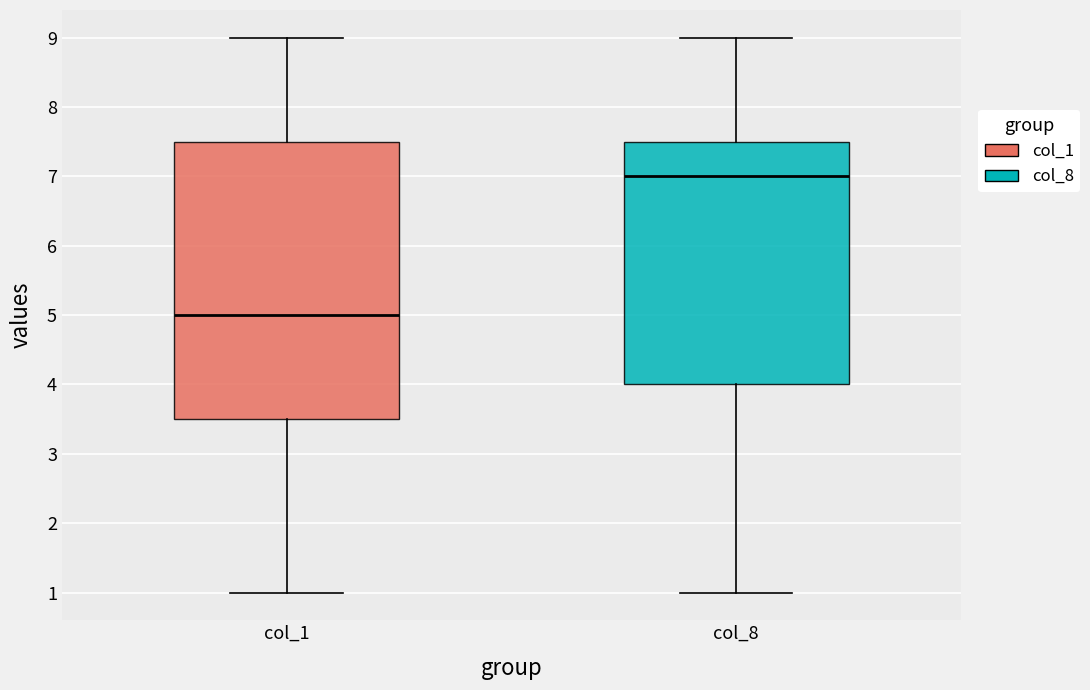

Where does the lower whisker of the box for col_1 end on the y-axis? The values are not printed on the chart, so give them approximately, as read against the axis.

1.0